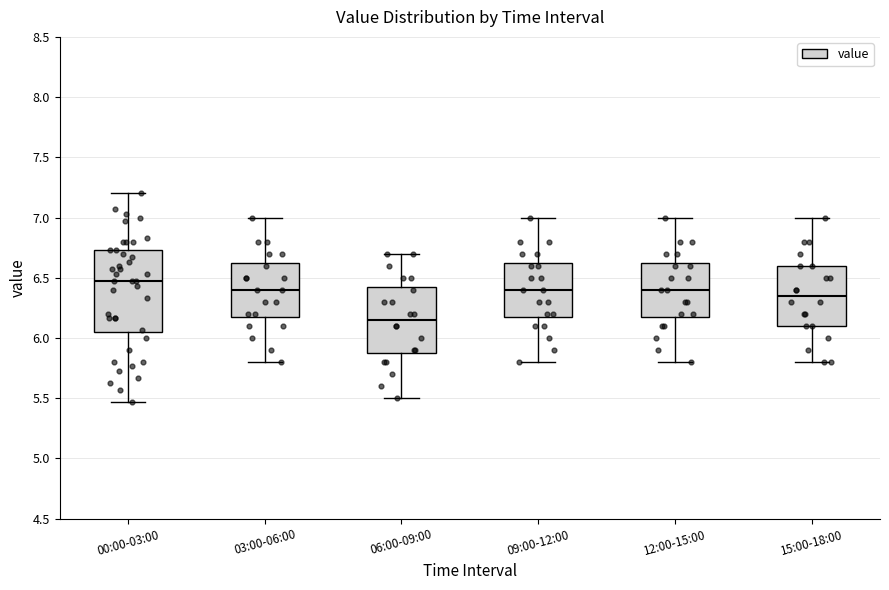

Which box is the tallest, from its lower edge to its upper edge?

00:00-03:00